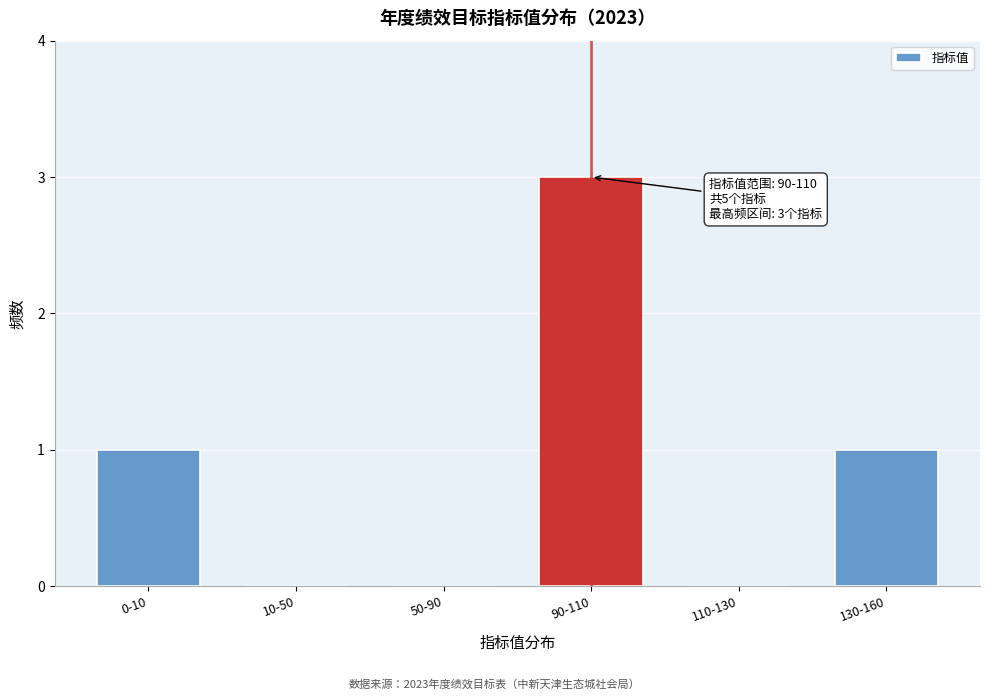

What is the sum of all values?

5